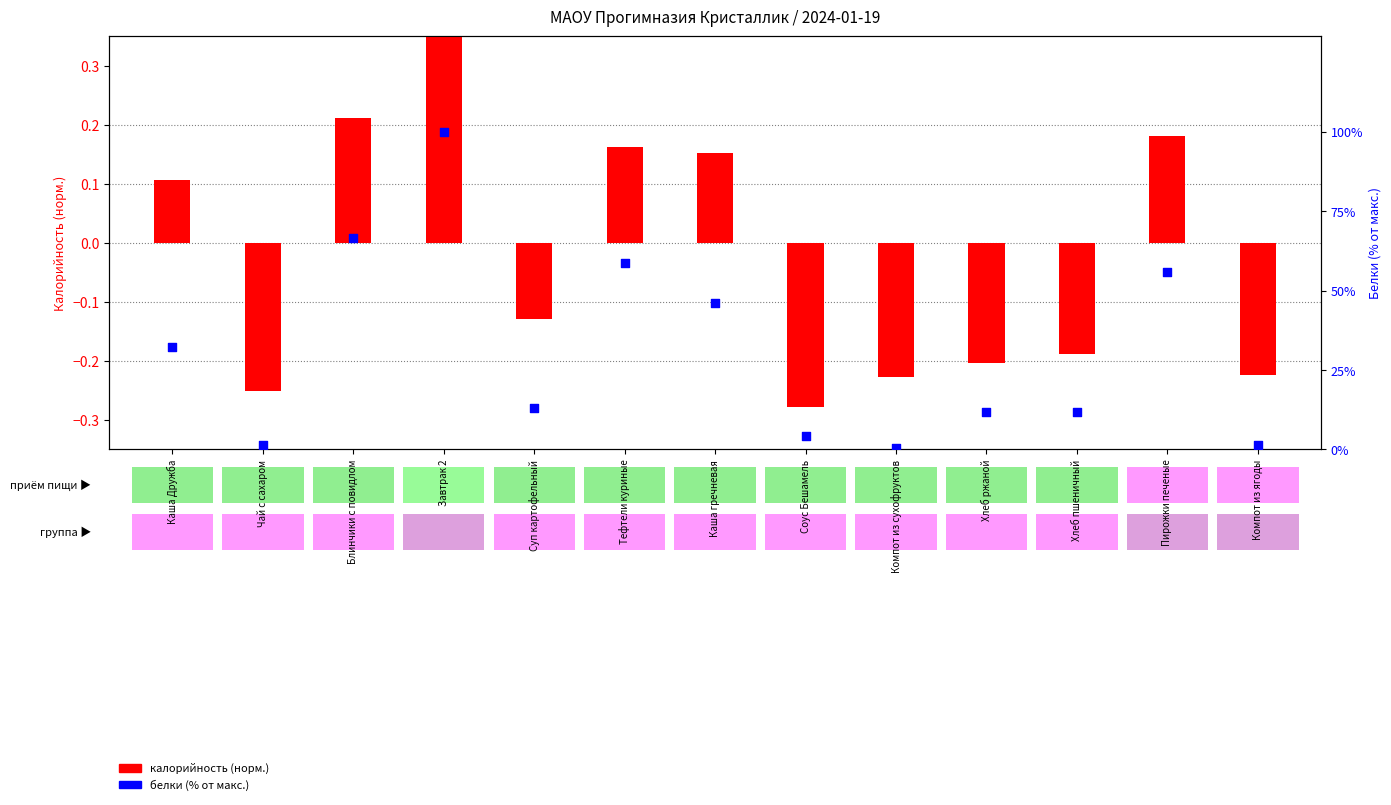

Which series contains the highest Y value?

белки (% от макс.)